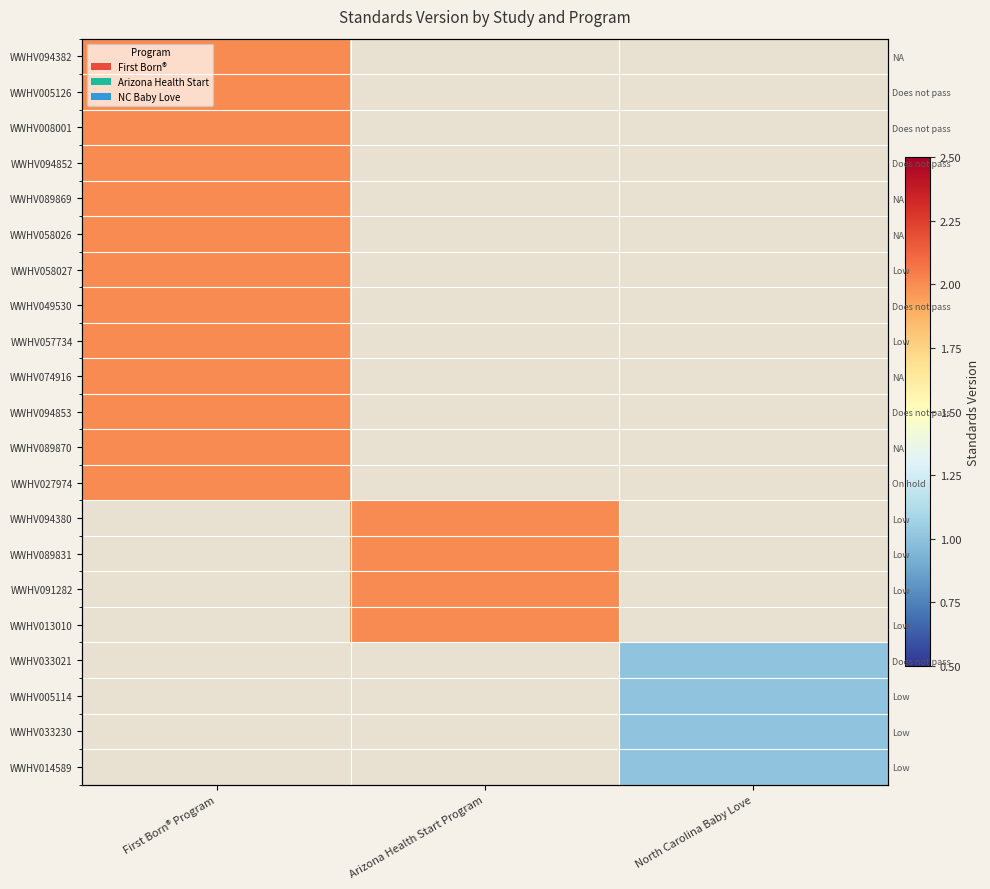

At North Carolina Baby Love, list the series in order from smallest to largest.

WWHV094382, WWHV005126, WWHV008001, WWHV094852, WWHV089869, WWHV058026, WWHV058027, WWHV049530, WWHV057734, WWHV074916, WWHV094853, WWHV089870, WWHV027974, WWHV094380, WWHV089831, WWHV091282, WWHV013010, WWHV033021, WWHV005114, WWHV033230, WWHV014589